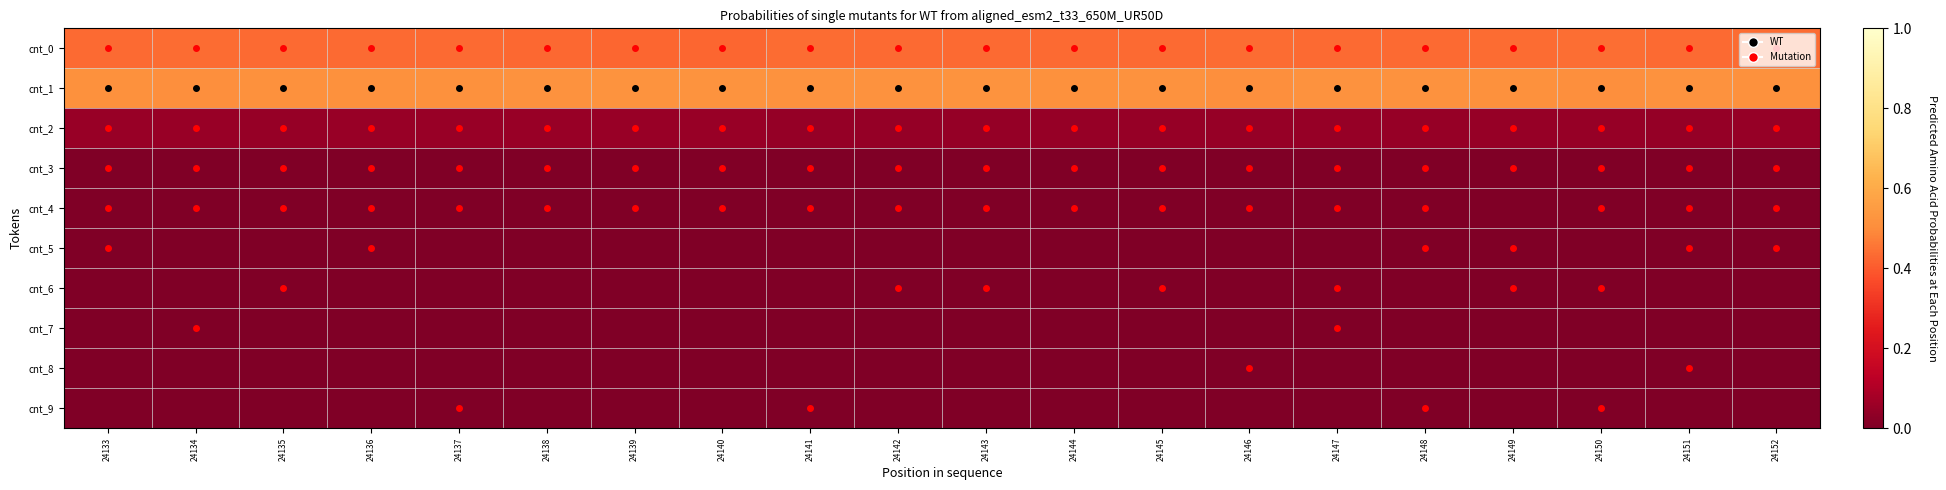

What is the maximum value shown in the chart?

0.5